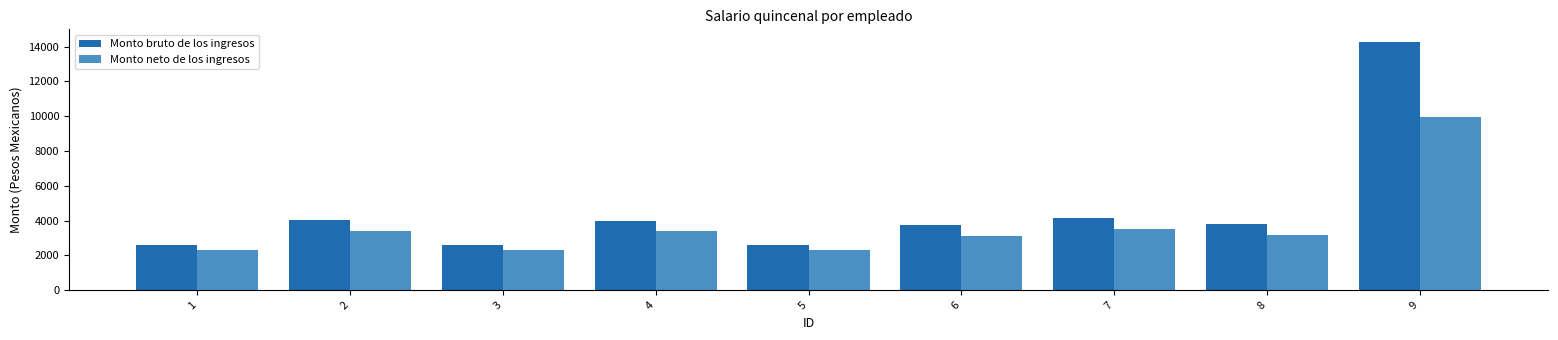

What is the value of the Monto neto de los ingresos bar at the 1st from the left?

2305.7